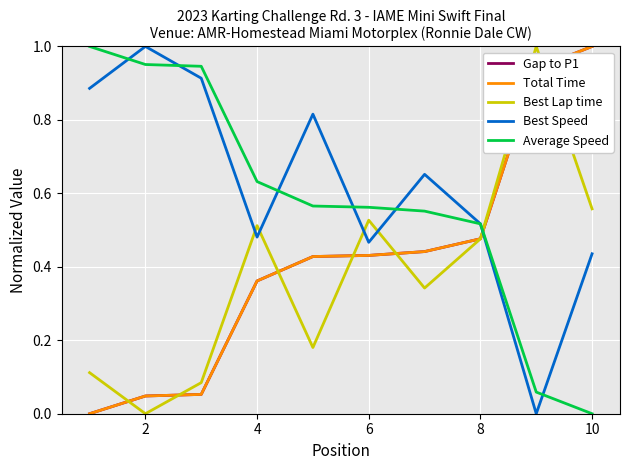

At how many categories does at least one series exceed 0?

10